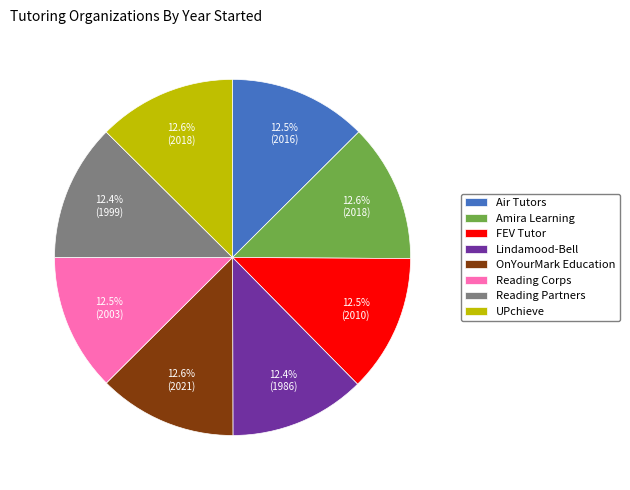

What portion of the pie excludes Air Tutors?

87.5%